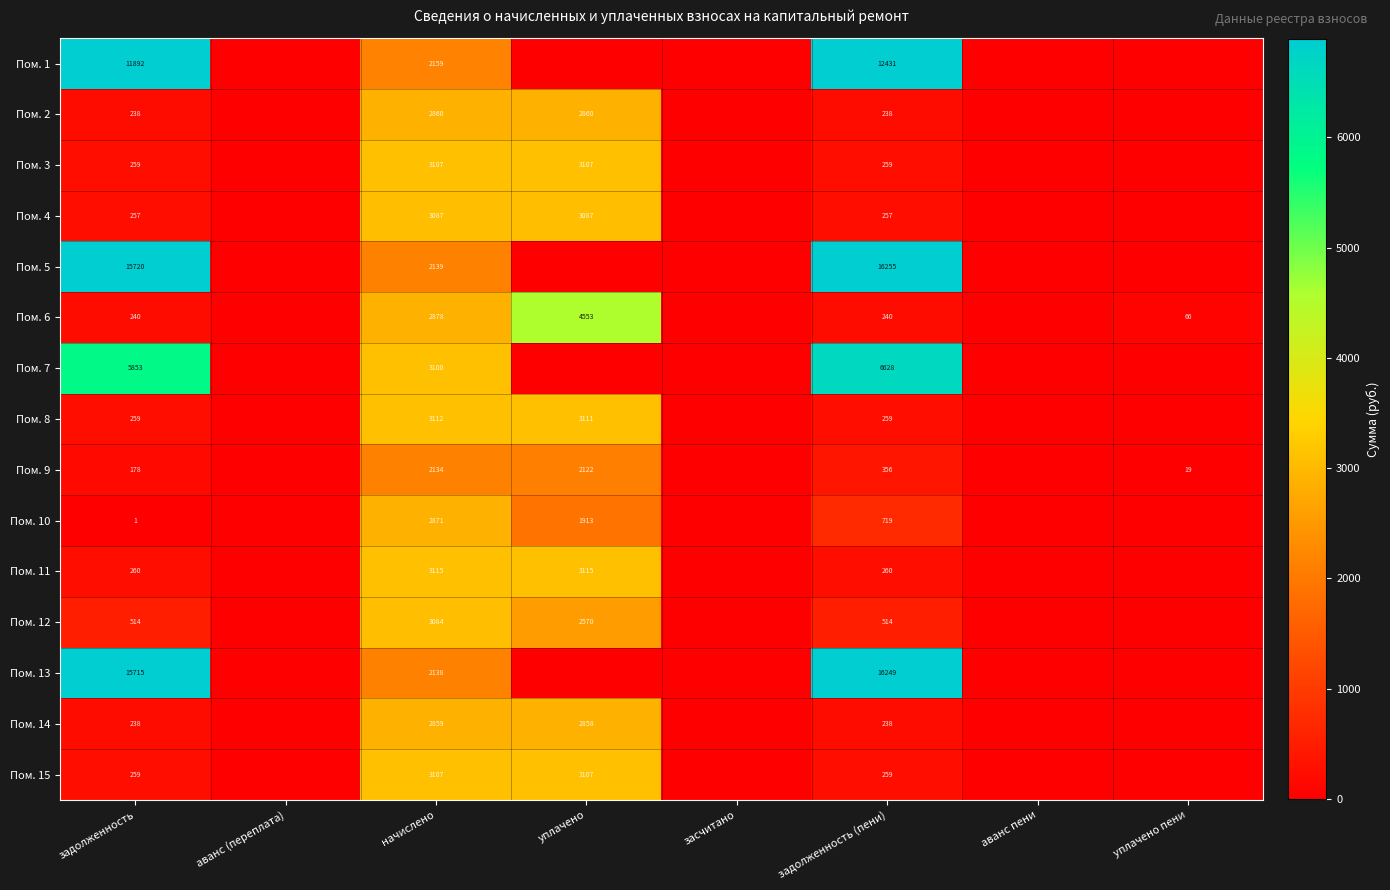

The value of Пом. 3 at задолженность is 259. True or false?

True